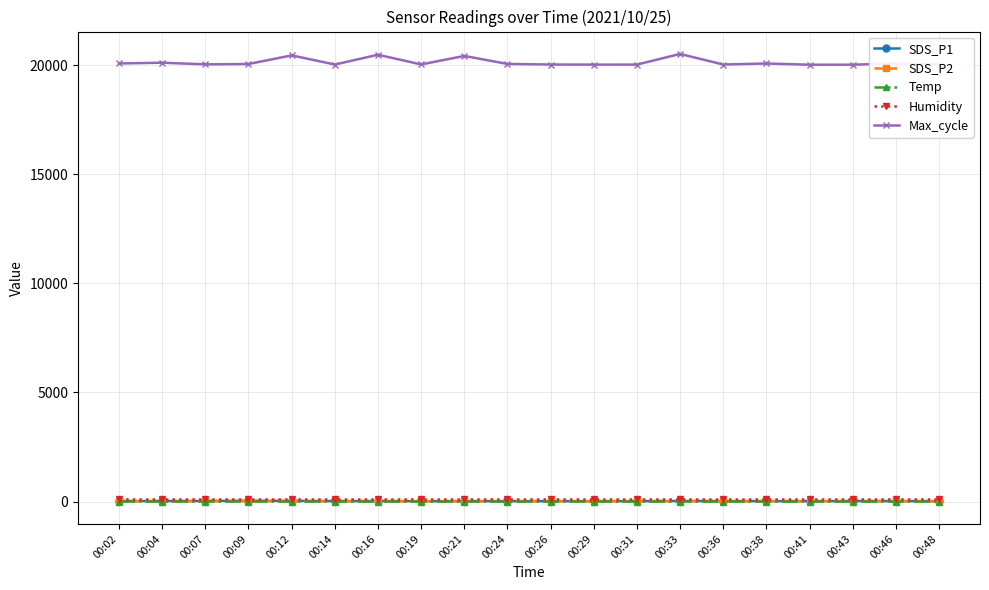

True or false: Max_cycle and Humidity cross at least once.

False